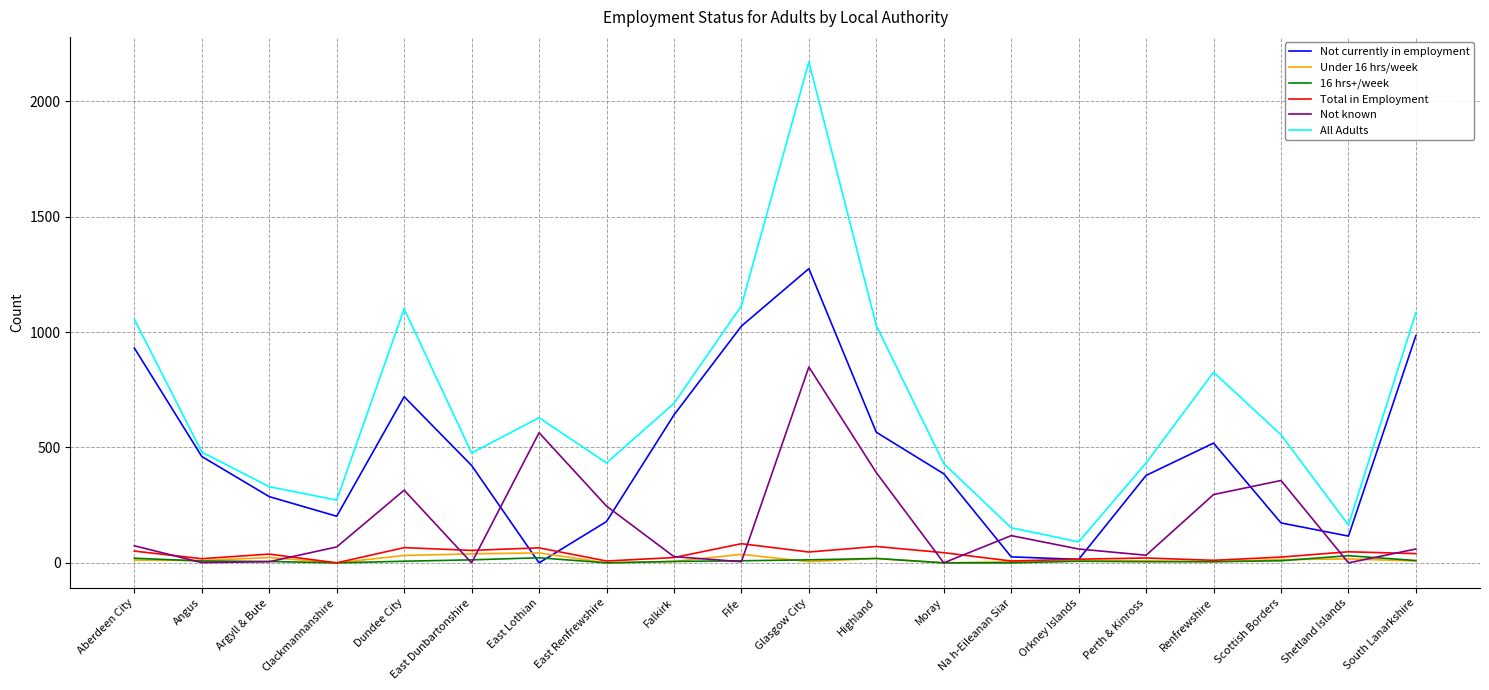

At which category is the sum across all series the highest?

Glasgow City